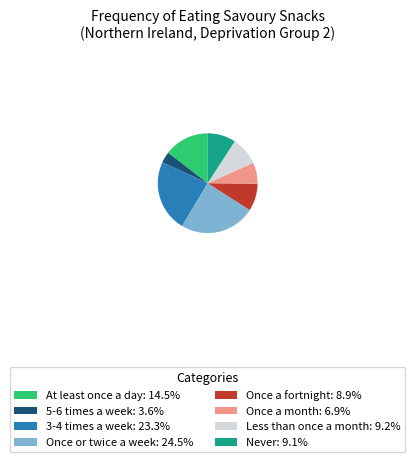

Is the sum of Once or twice a week and 5-6 times a week greater than half?

No